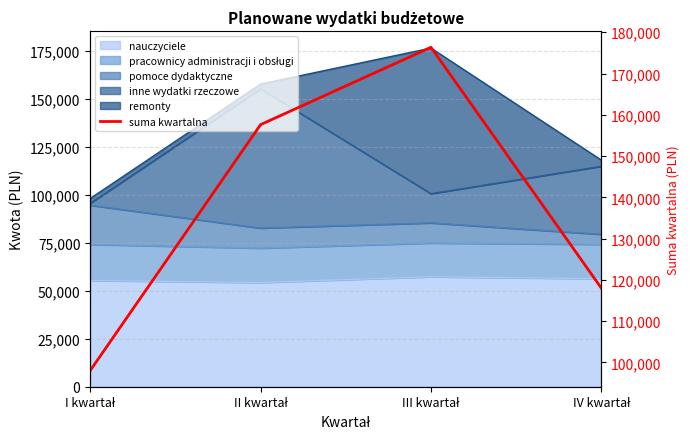

Does the chart display data point markers on the line(s)?

No